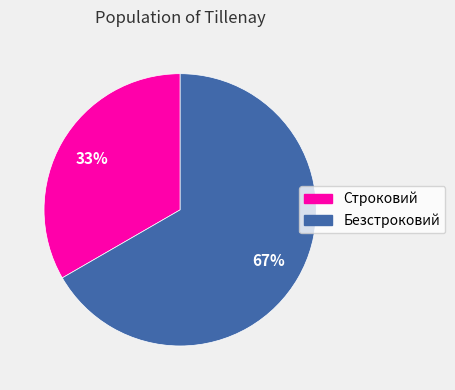

To the nearest percent, what percentage of the pie is Строковий?

33%